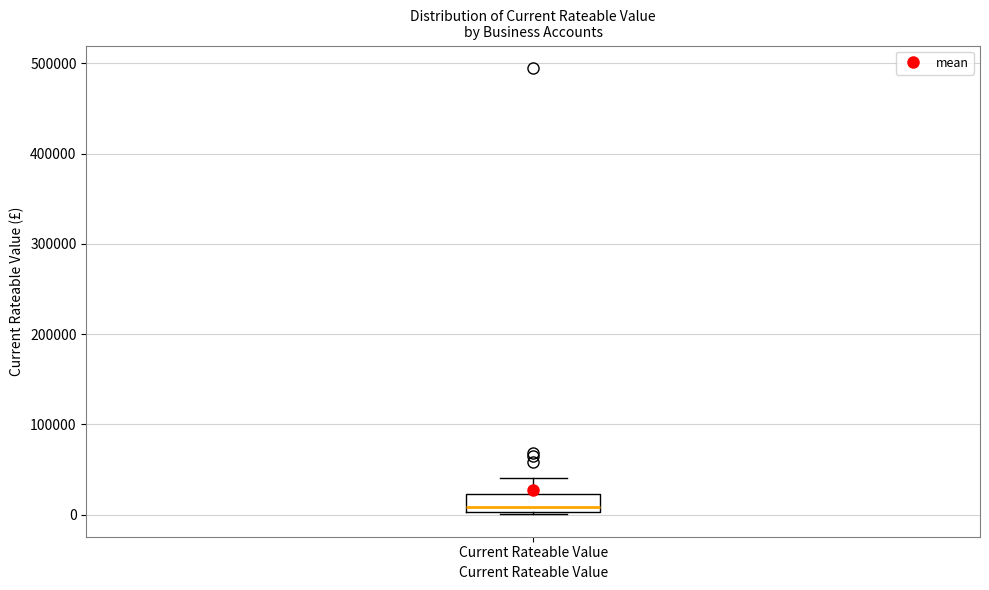

Transcribe this box plot: give where the median line is, the range the box spans, and where the two whiskers end, as read against the y-axis. The values are not printed on the chart, so give them approximately, as read against the axis.

median 10000, box 0 to 20000, whiskers 0 (just below the box's lower edge) to 40000